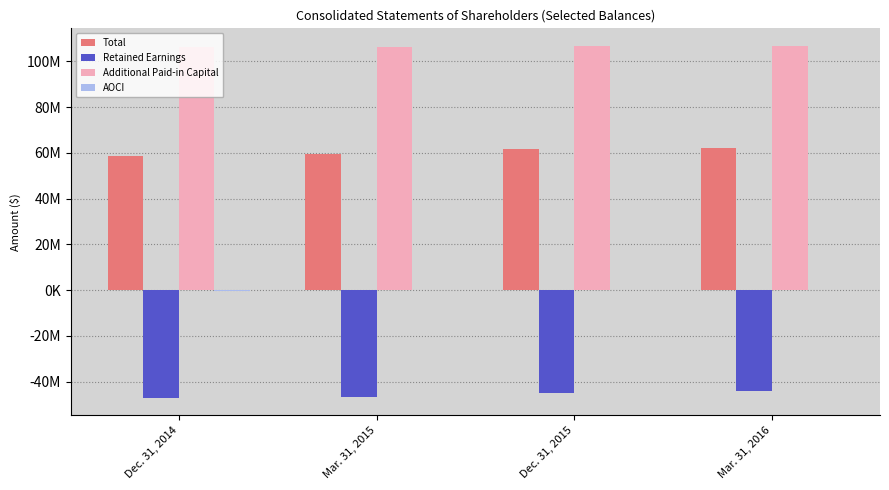

Which series changed the most between Dec. 31, 2014 and Mar. 31, 2016?

Total